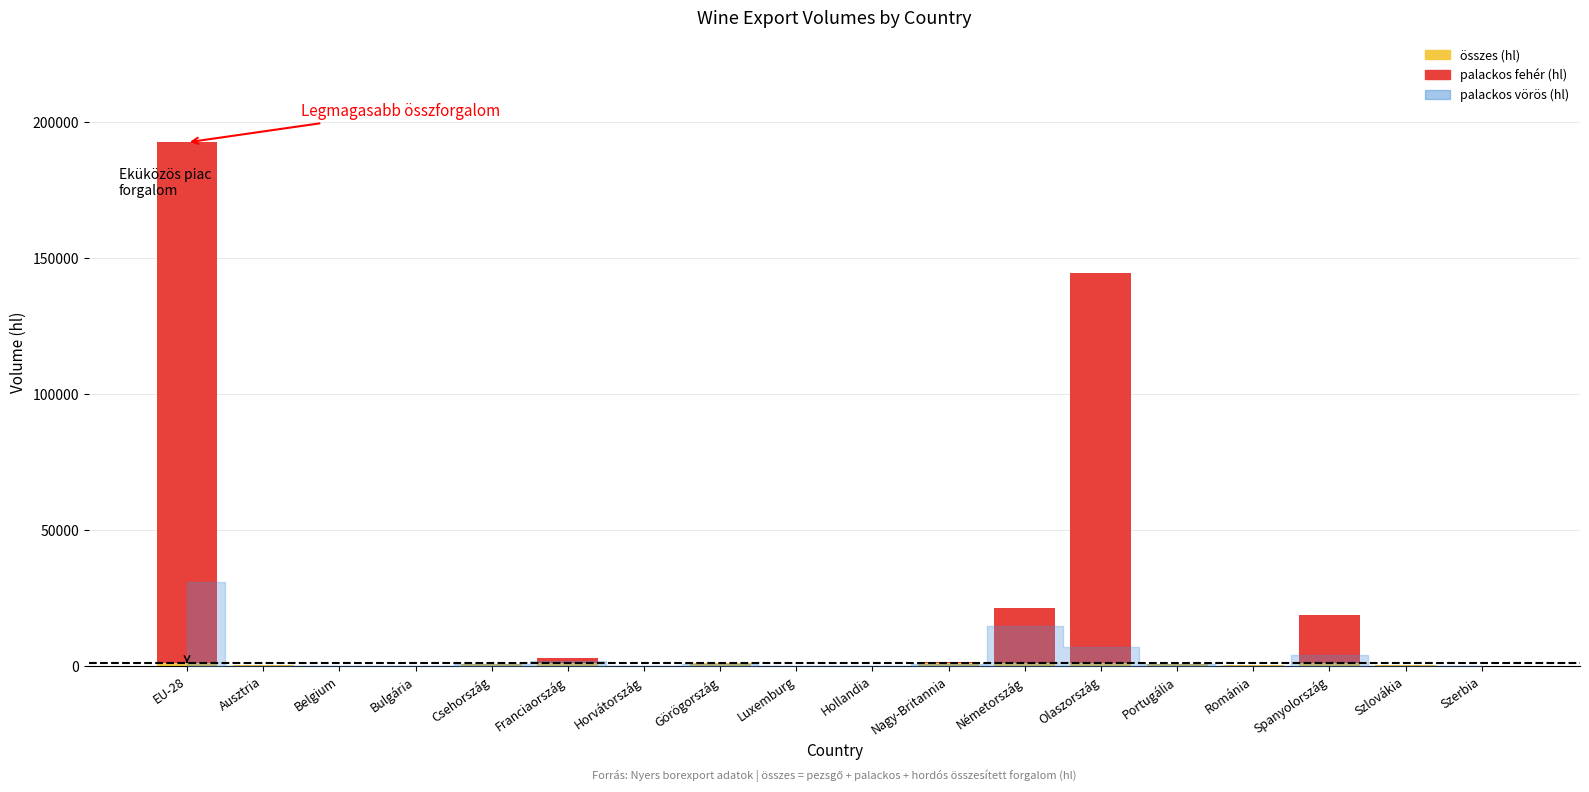

Are the bars horizontal?

No